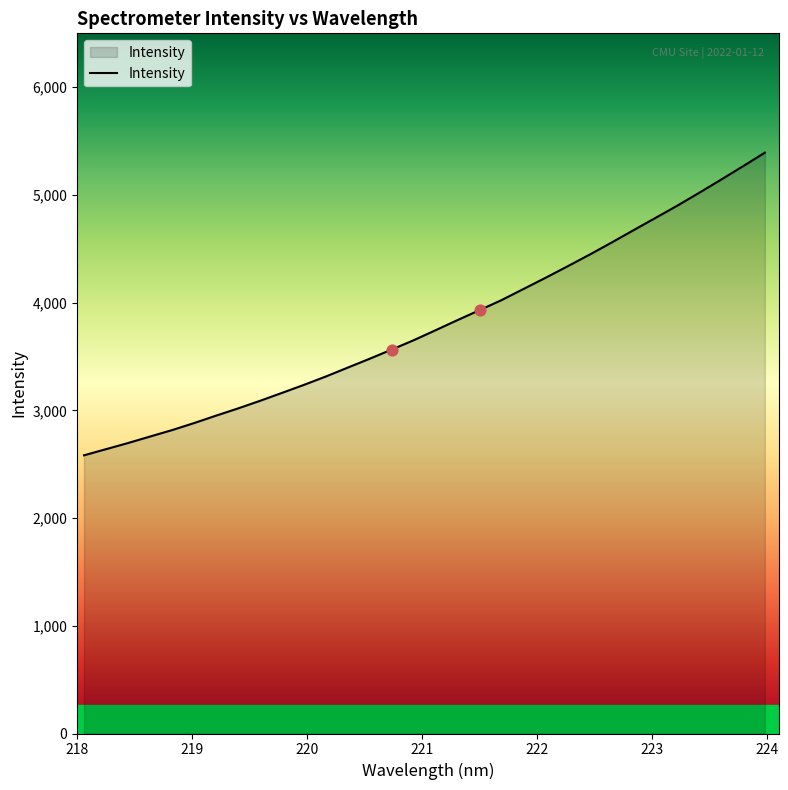

What is the smallest value displayed?

2582.6